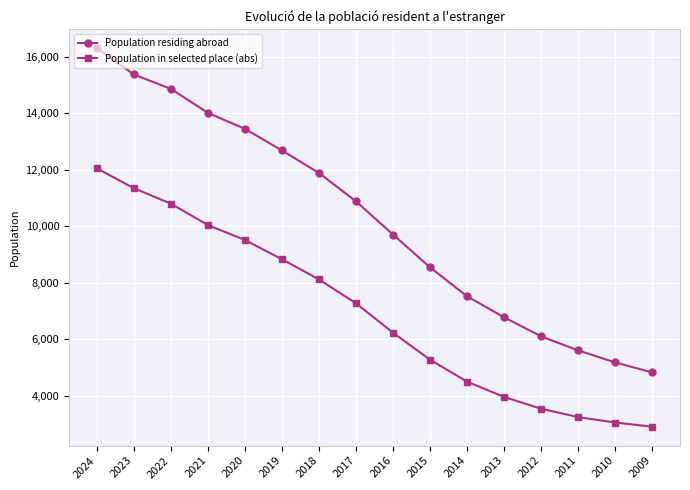

Does the chart display data point markers on the line(s)?

Yes